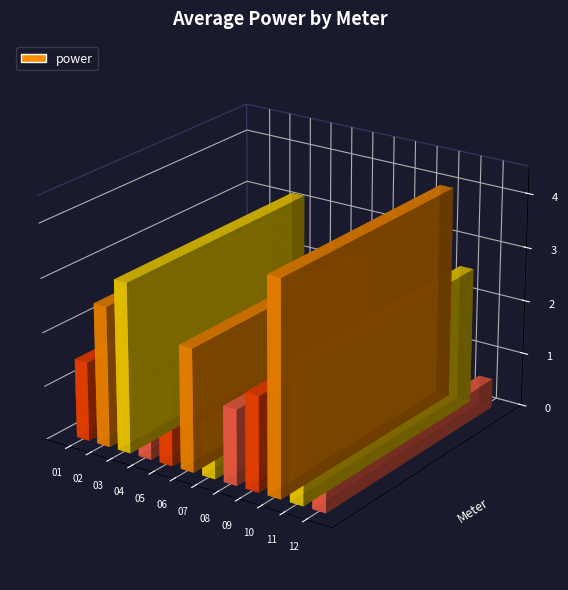

Reading left to right, list all the values displayed in this chart.

1.5	2.6	3.1	1.7	1.6	2.3	1.0	1.4	1.8	4.0	2.5	0.5